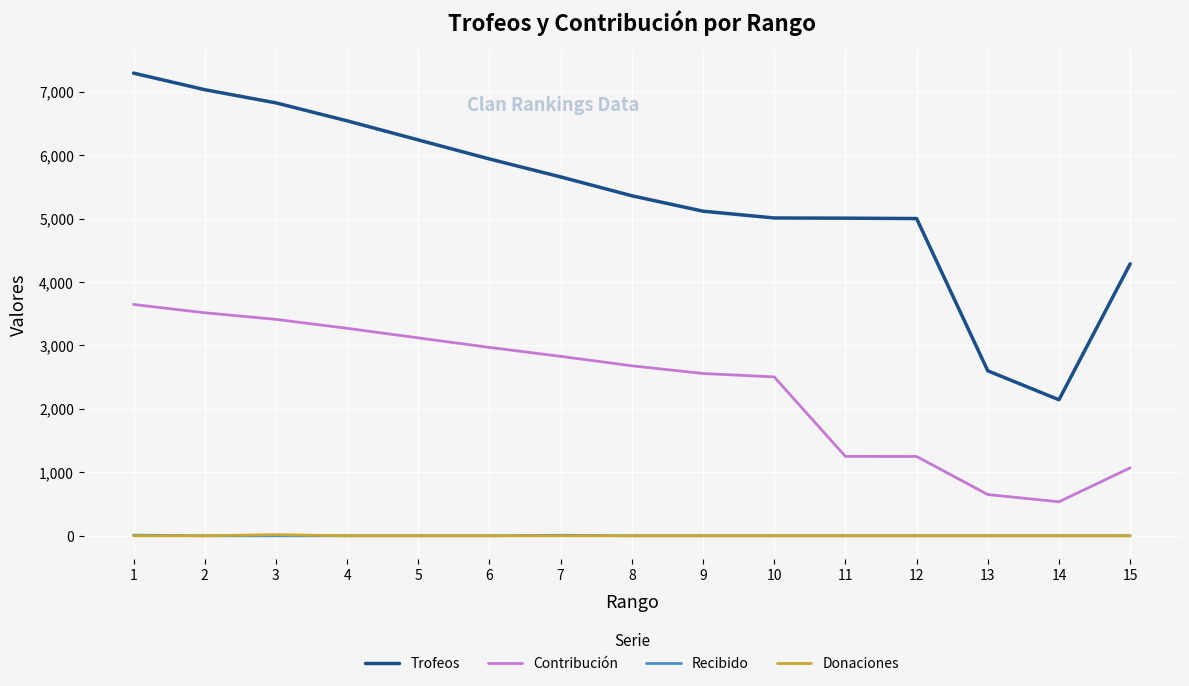

Does the chart have visible grid lines?

Yes